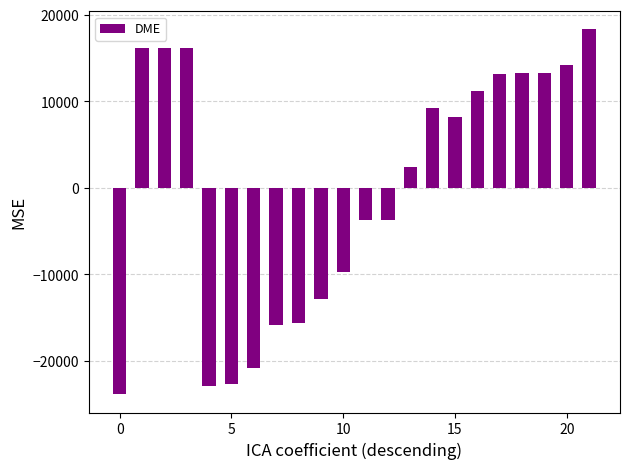

What is the smallest value displayed?

-23863.6